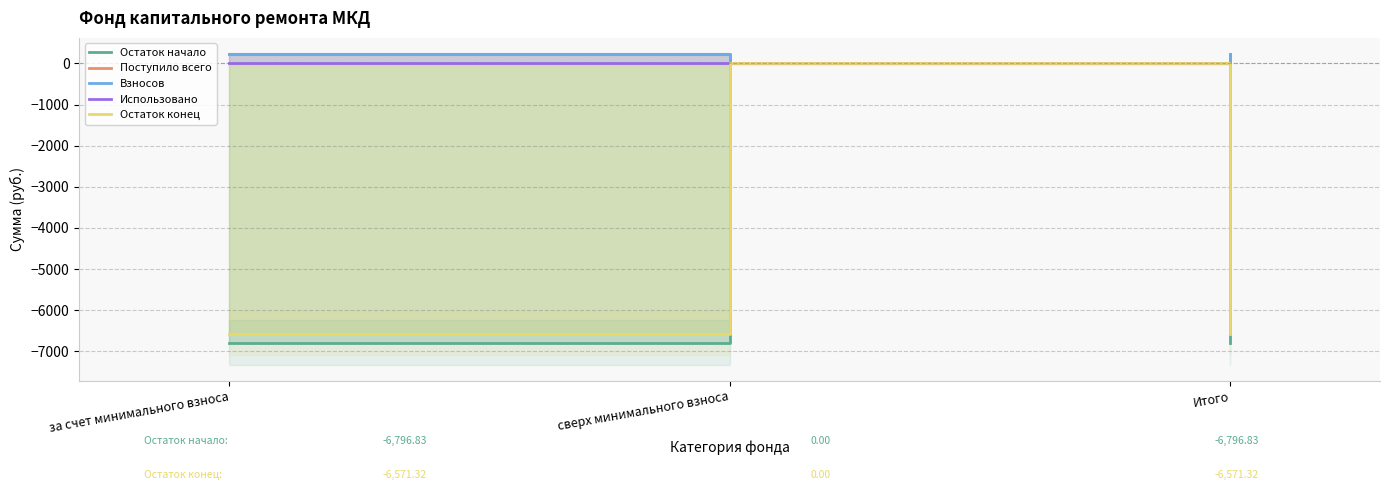

Which series has the largest total across all categories?

Поступило всего